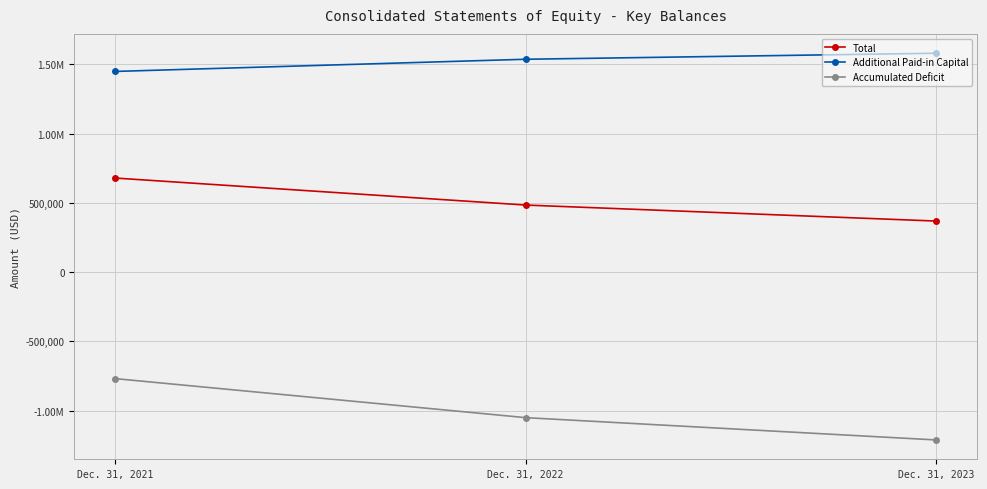

What are all the series names shown in the legend?

Total, Additional Paid-in Capital, Accumulated Deficit